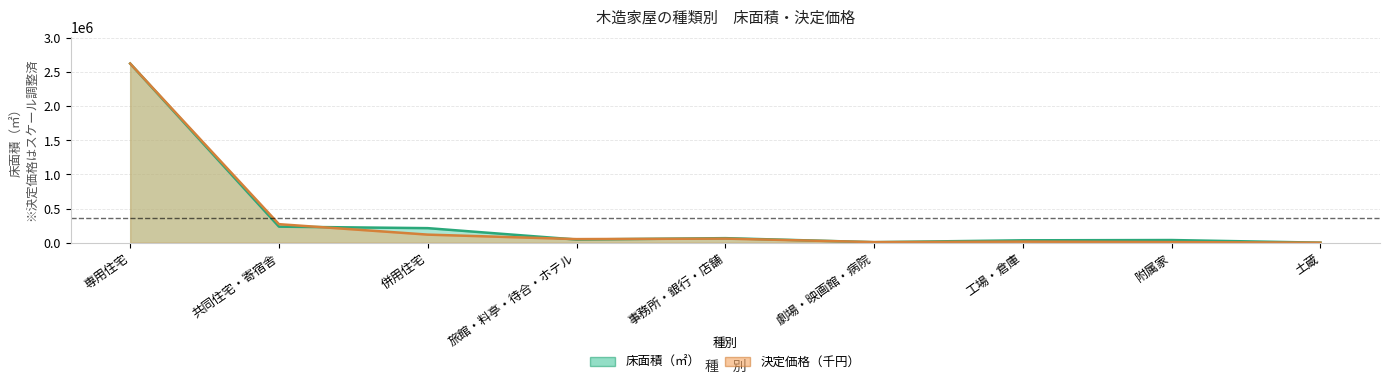

At which label does 決定価格（千円） reach its minimum?

土蔵